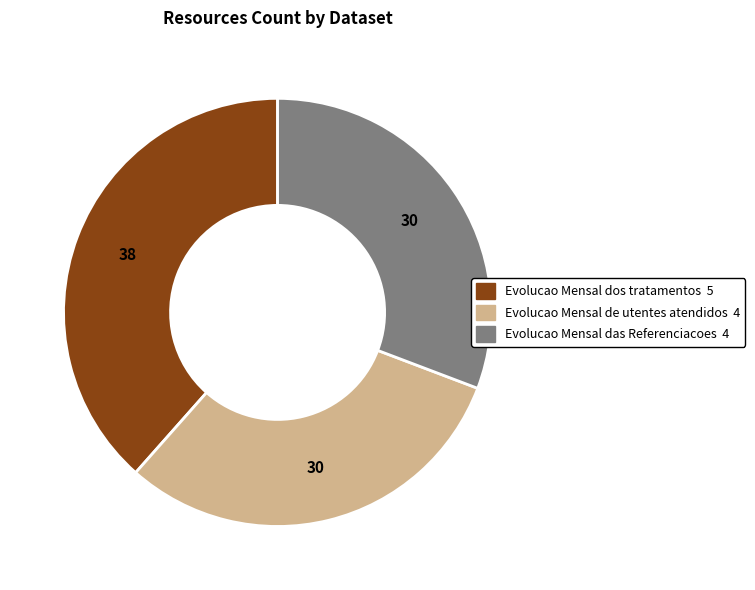

True or false: Evolucao Mensal dos tratamentos accounts for 25% of the total.

False